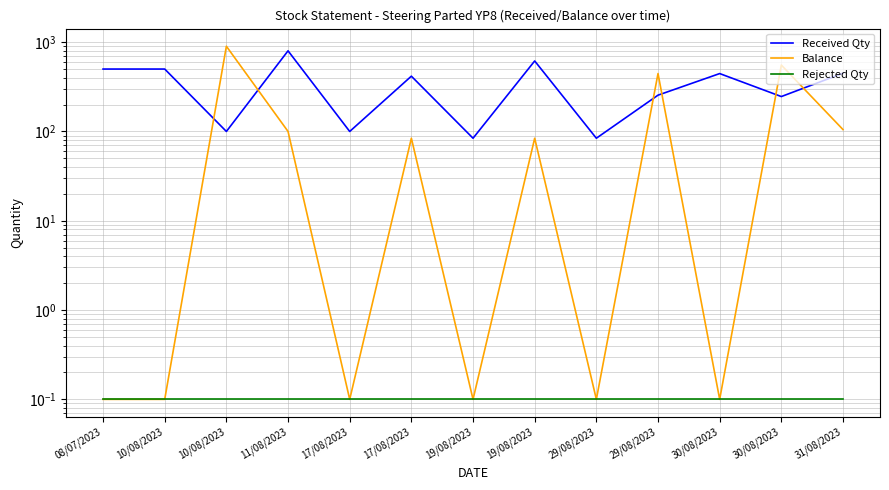

At which label does Received Qty reach its minimum?

19/08/2023